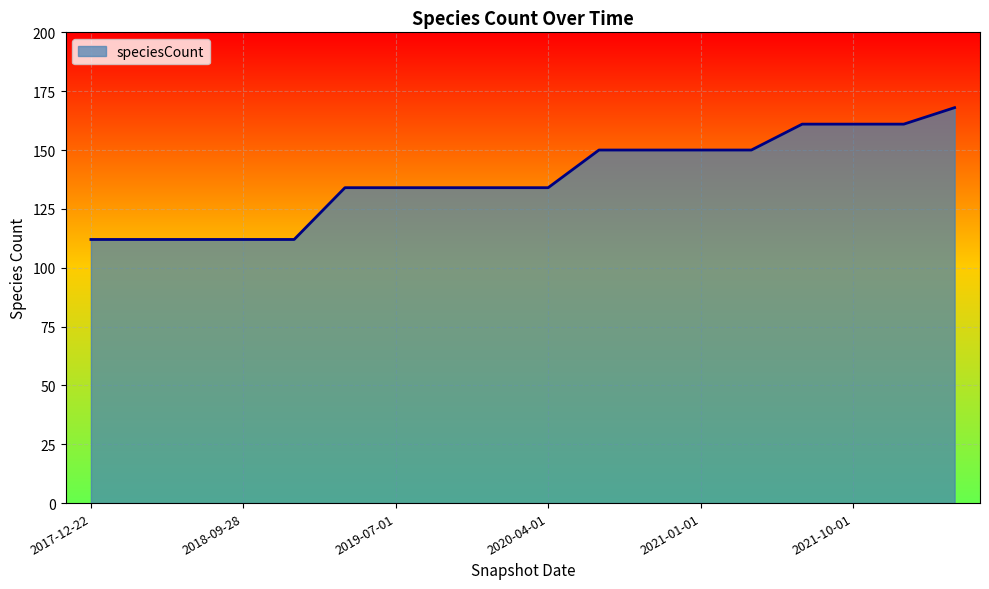

What is the smallest value displayed?

112